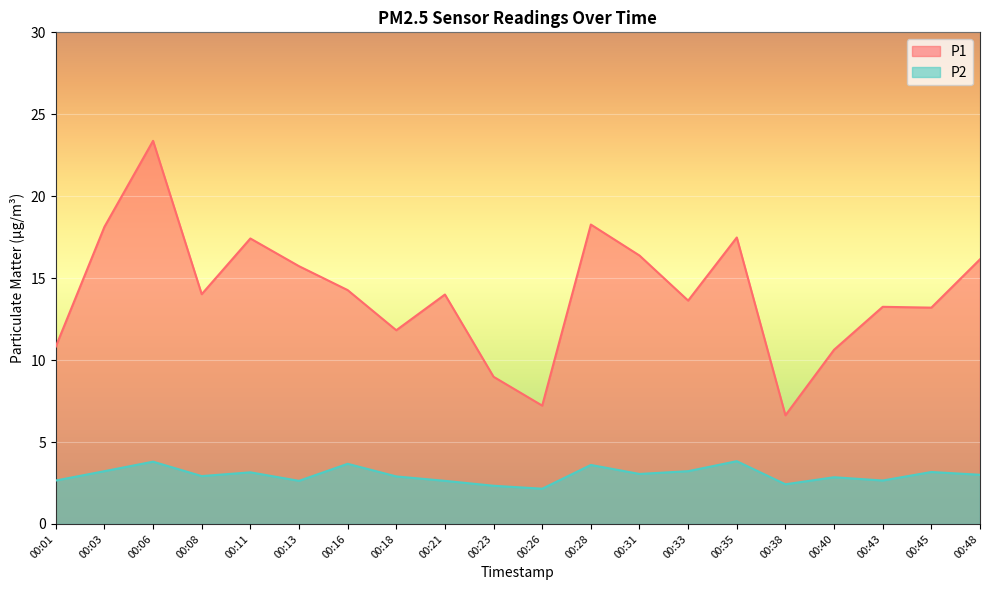

Which label corresponds to the smallest value in the chart?

00:26